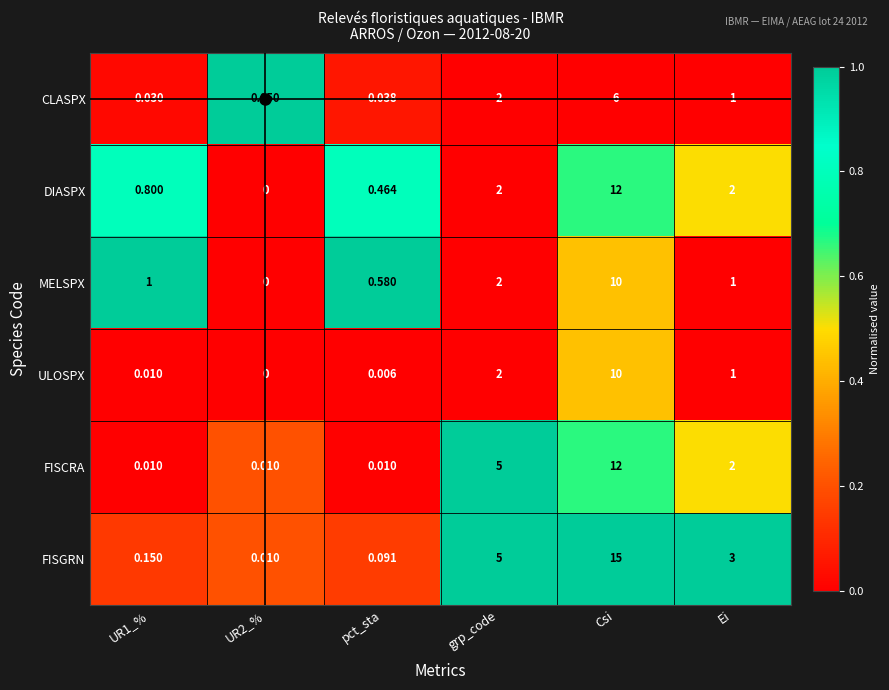

Where does the FISCRA series first go above 2?

grp_code